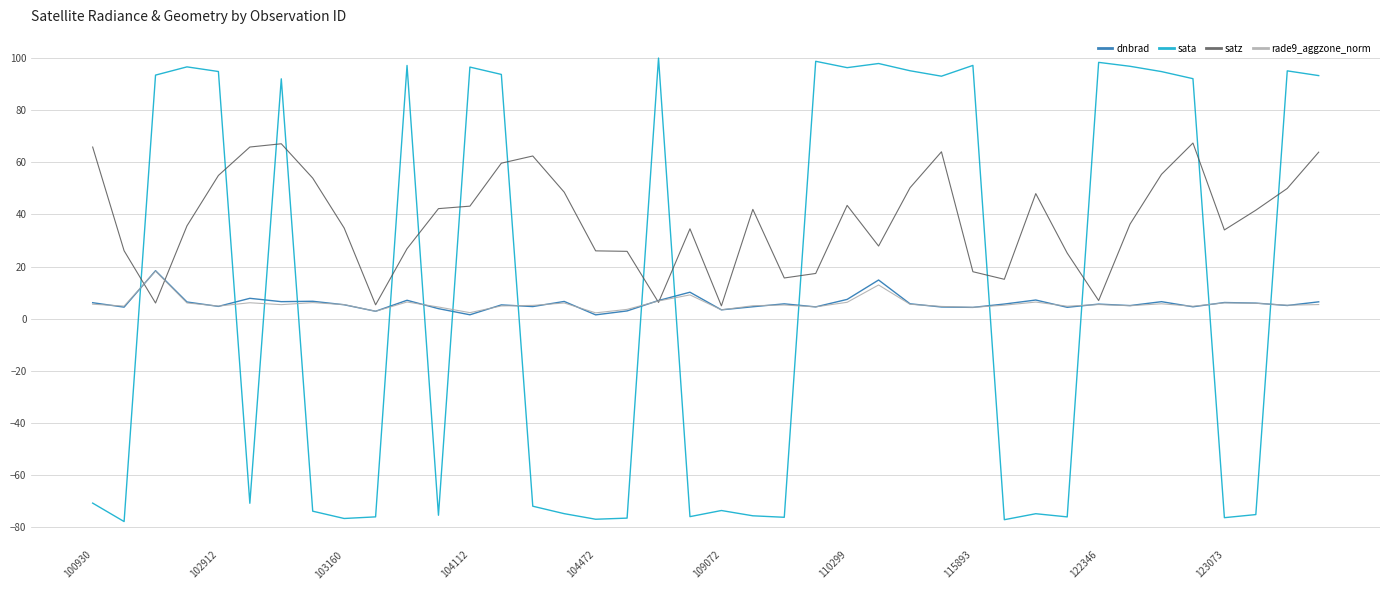

Which series has the largest total across all categories?

satz